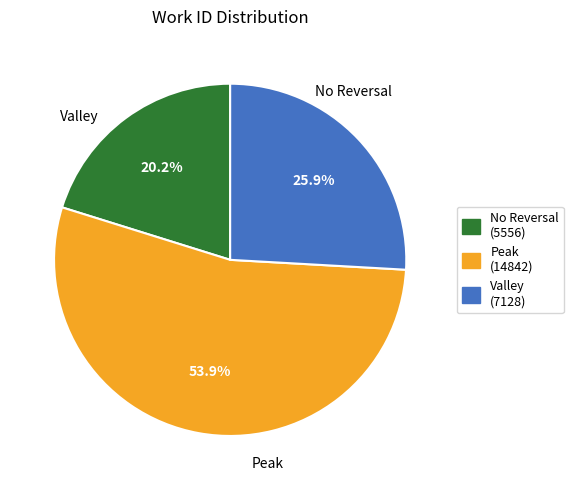

Which has a higher value, Valley (7128) or Peak (14842)?

Peak (14842)